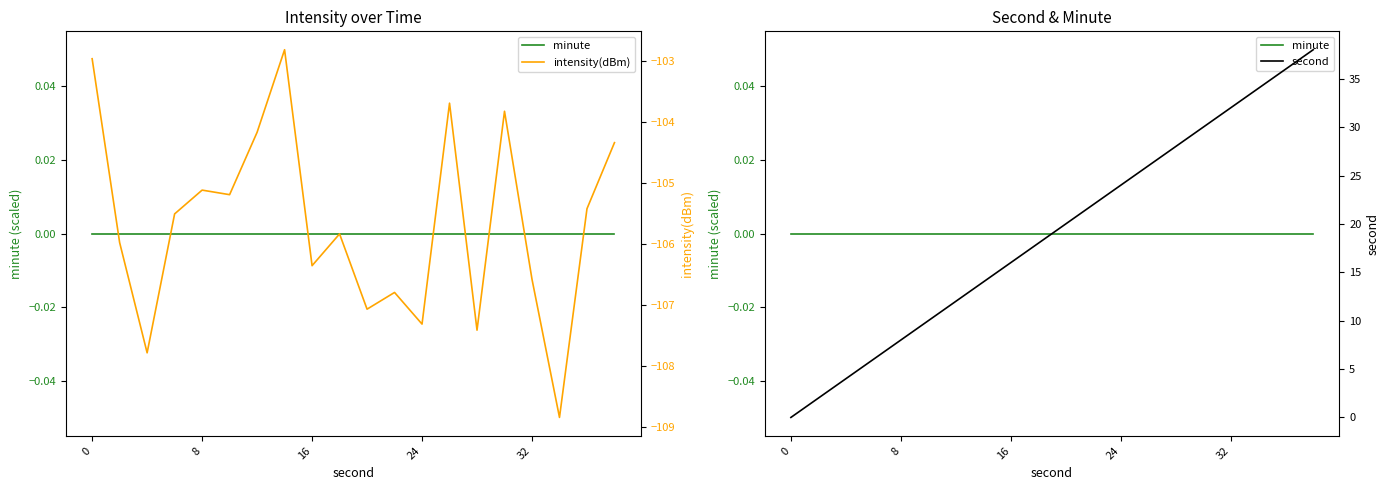

What is the difference between the maximum and minimum values in the intensity(dBm) series?

6.0